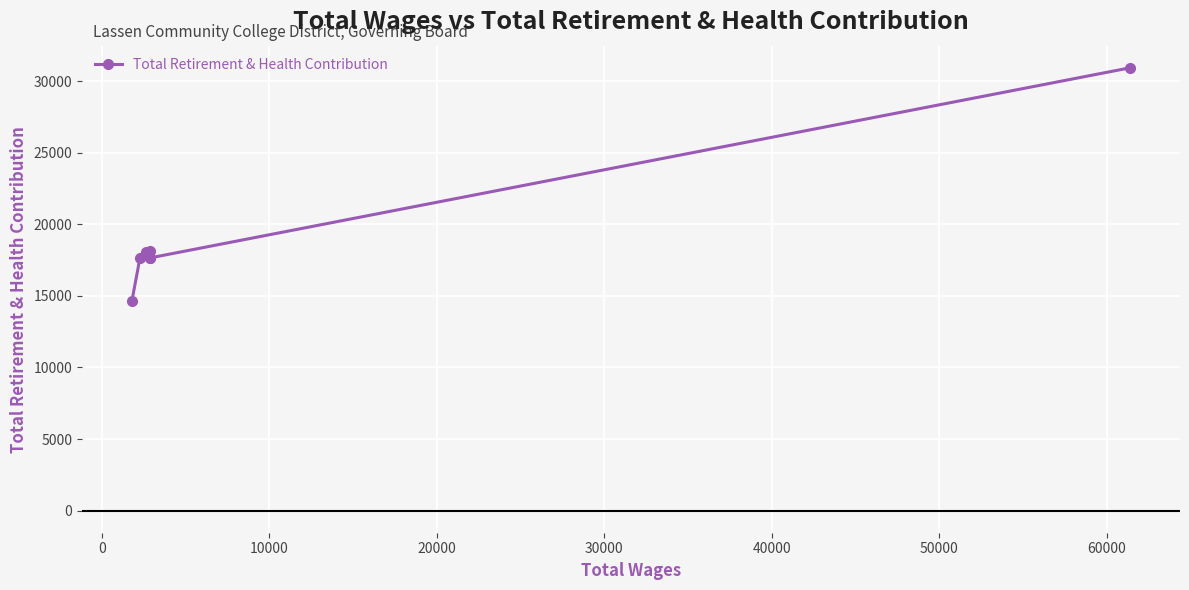

What is the label of the 8th point from the left?

60000